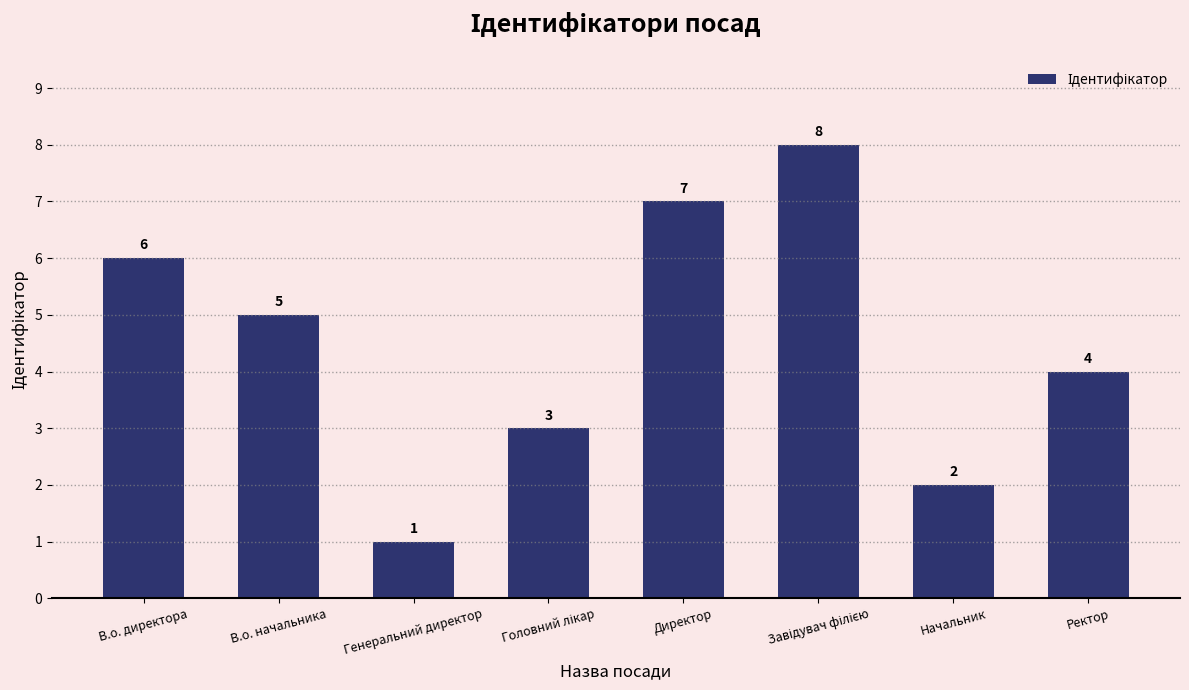

What is the difference between the values at Начальник and В.о. начальника?

3